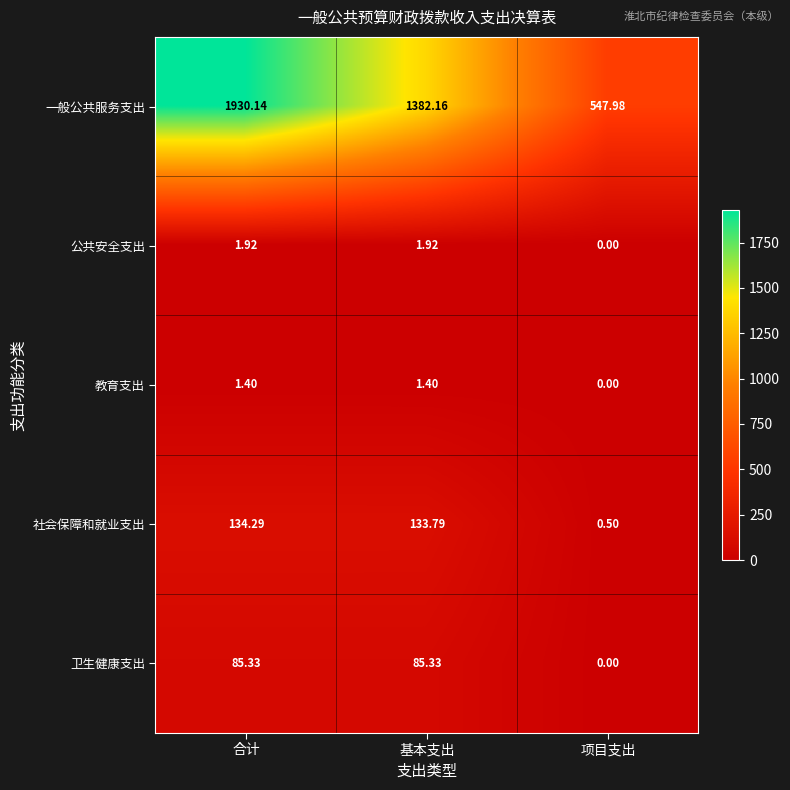

How many distinct data groups are displayed?

5